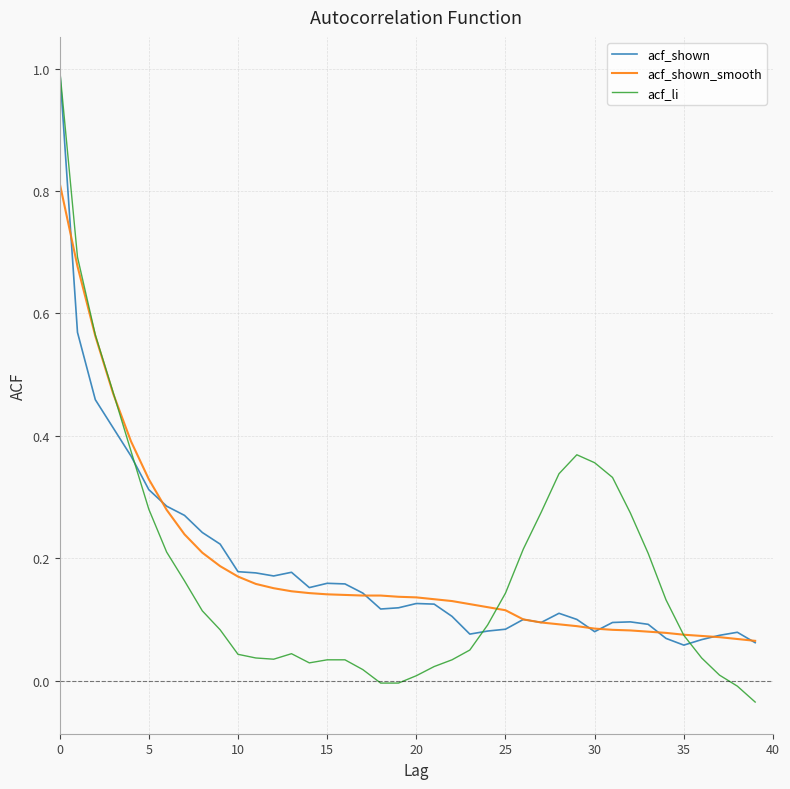

Which series has the widest spread of values?

acf_li